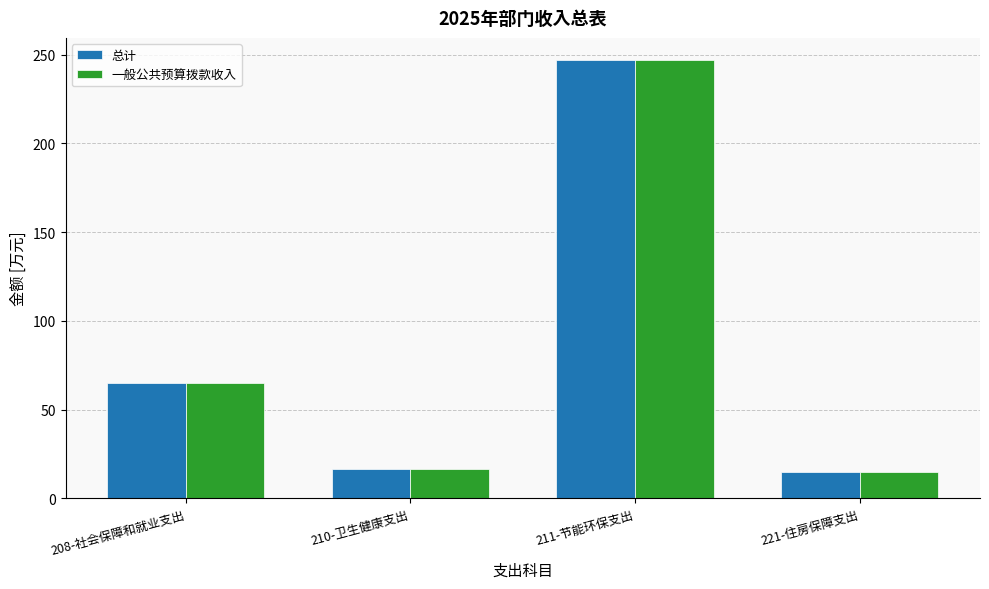

What is the label of the 3rd bar from the right?

210-卫生健康支出